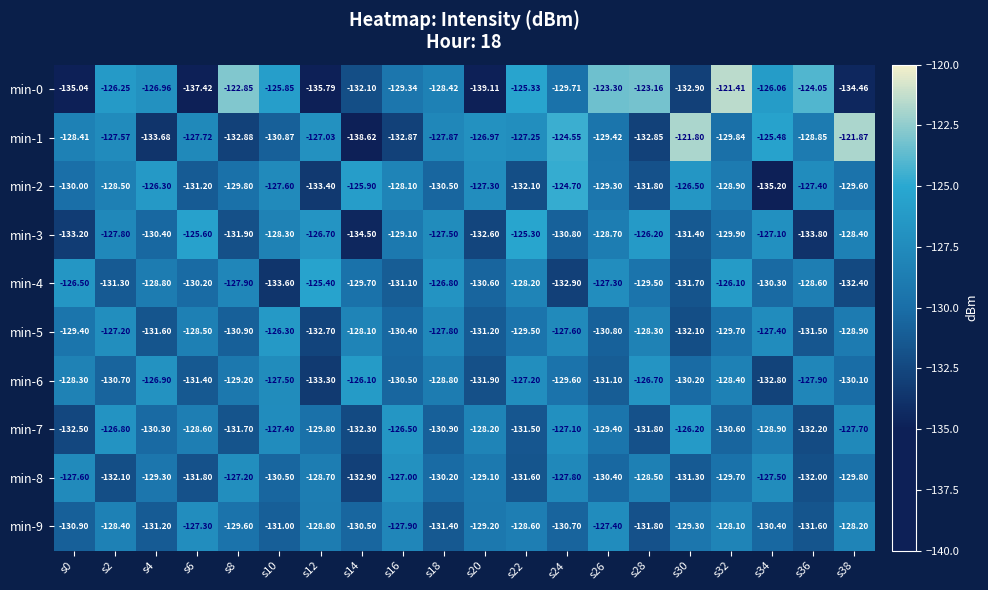

Is the value of min-6 at s34 greater than the value of min-1 at s22?

No